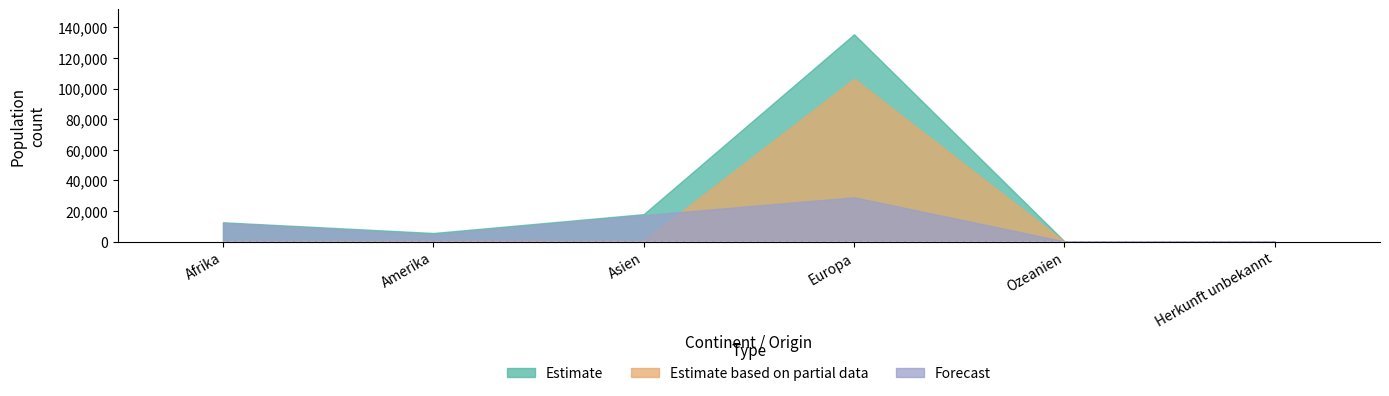

What is the lowest value of the Estimate series?

244